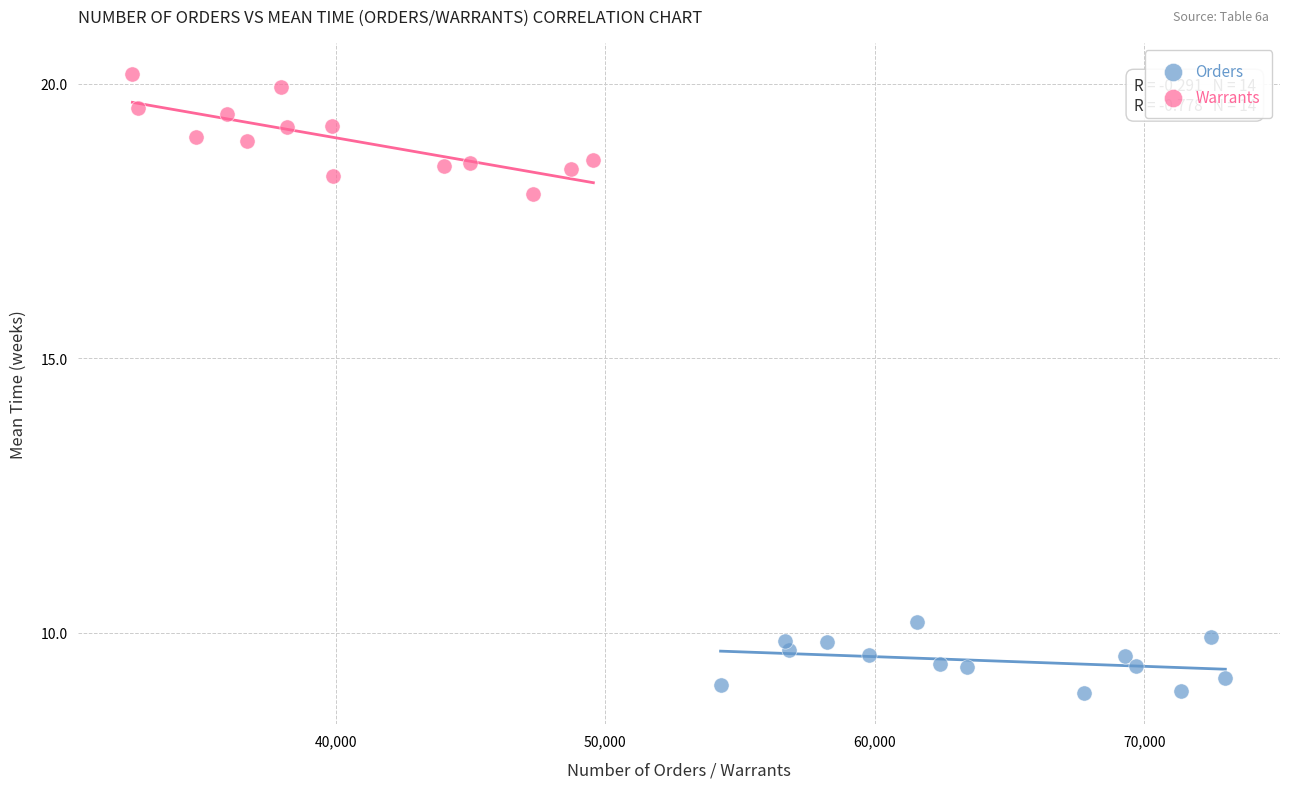

Which series has the largest Y range (max minus min)?

Warrants